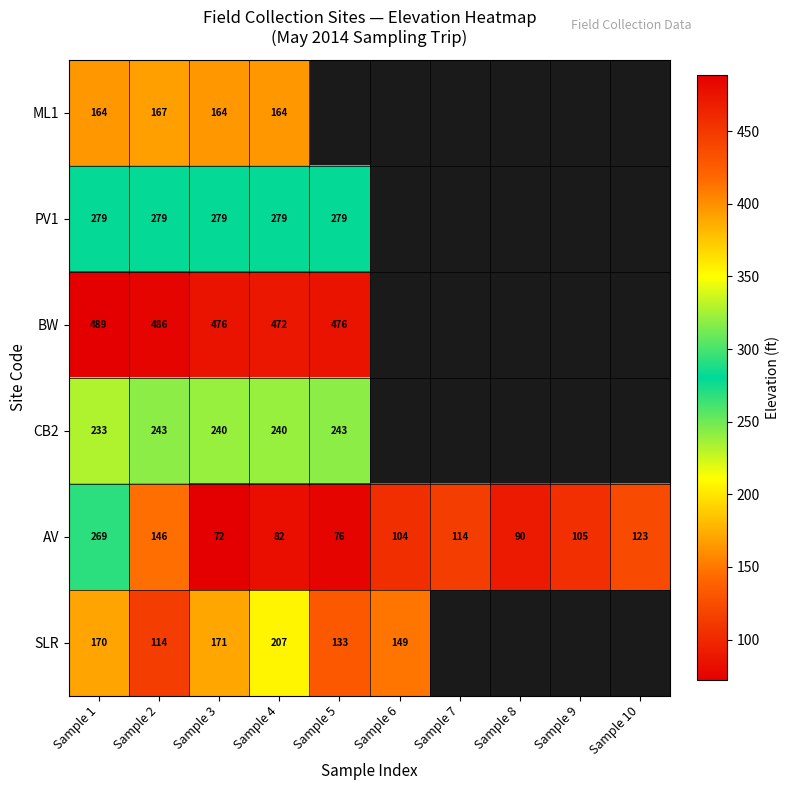

How many values in the AV series are below 105?

5